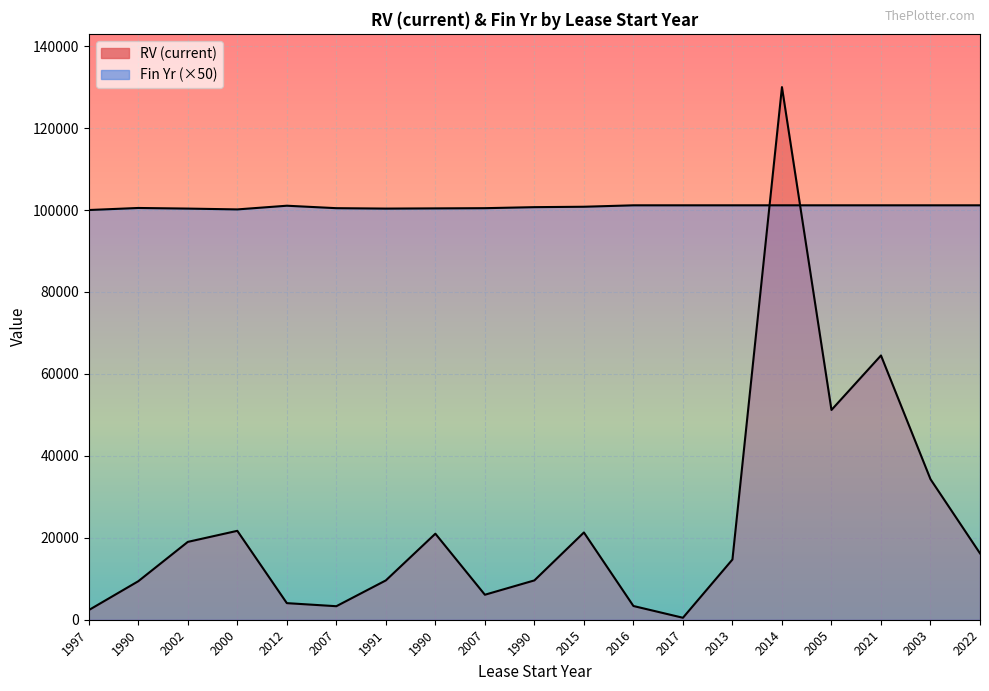

In Fin Yr, how many points are lower than both neighbors (excluding endpoints)?

2